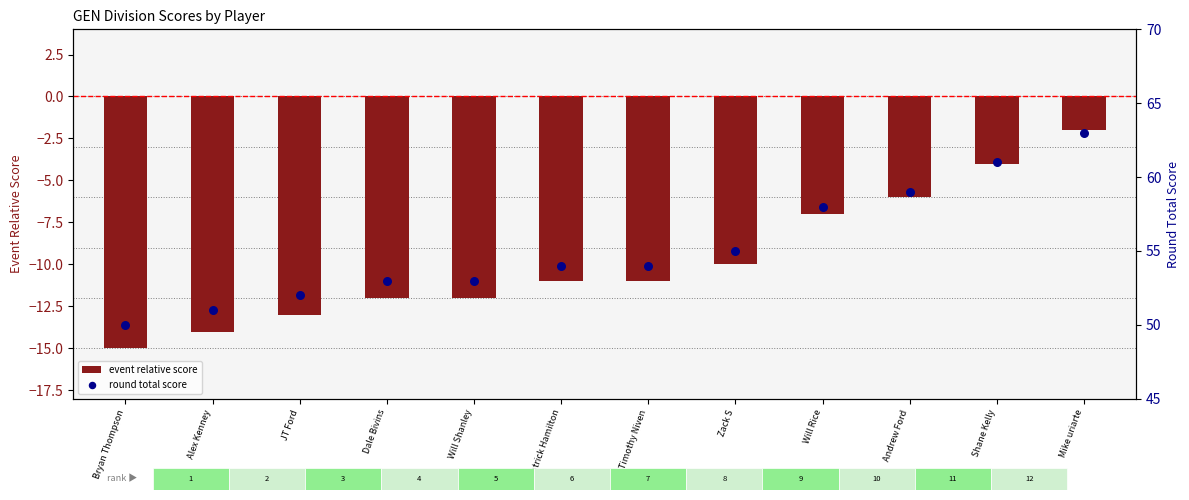

What is the total value across all series at Patrick Hamilton?

43